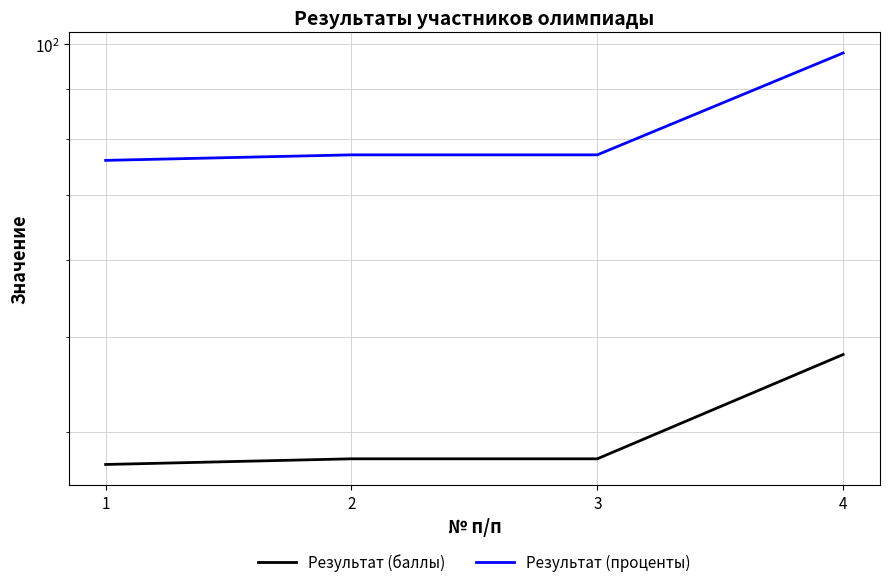

Rank the series at 4 from lowest to highest value.

Результат (баллы), Результат (проценты)